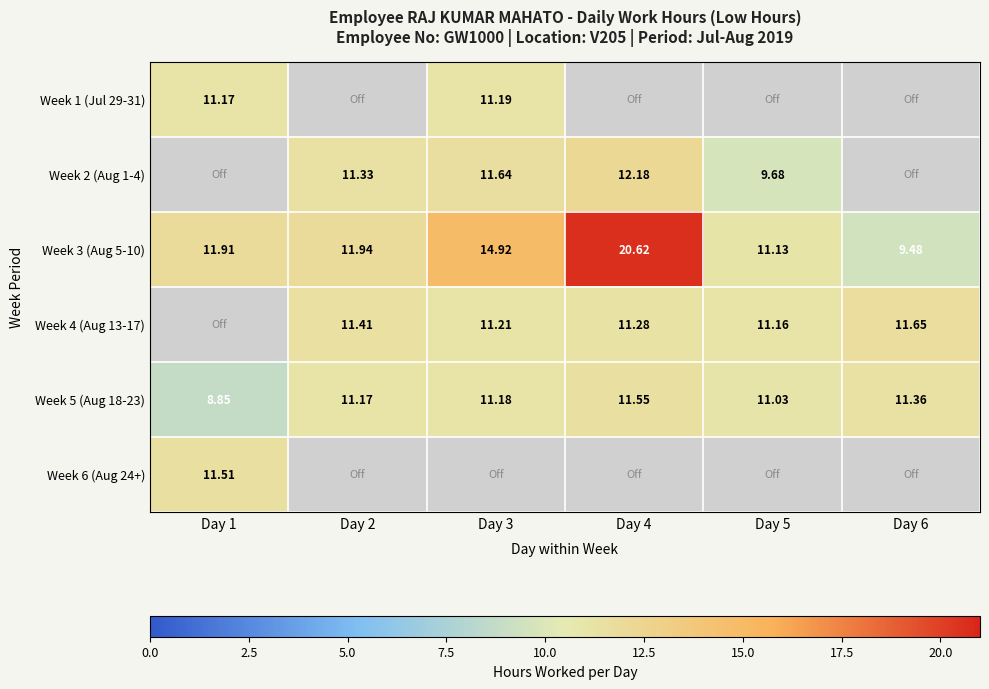

Where does the Week 3 (Aug 5-10) series first go above 11?

Day 1